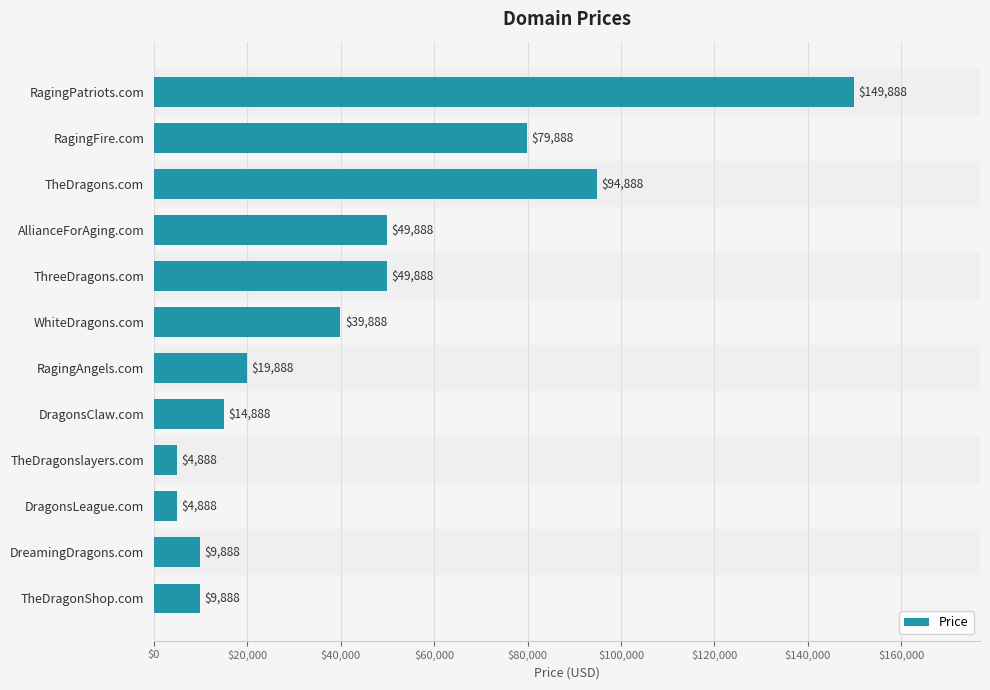

True or false: the data shows 39888 at WhiteDragons.com.

True